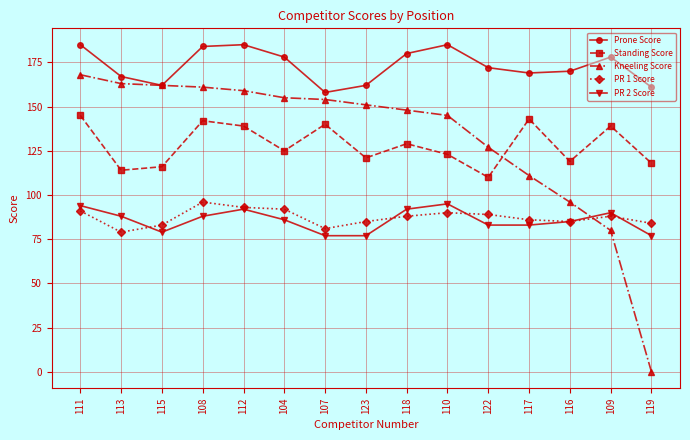

What is the greatest value displayed?

185